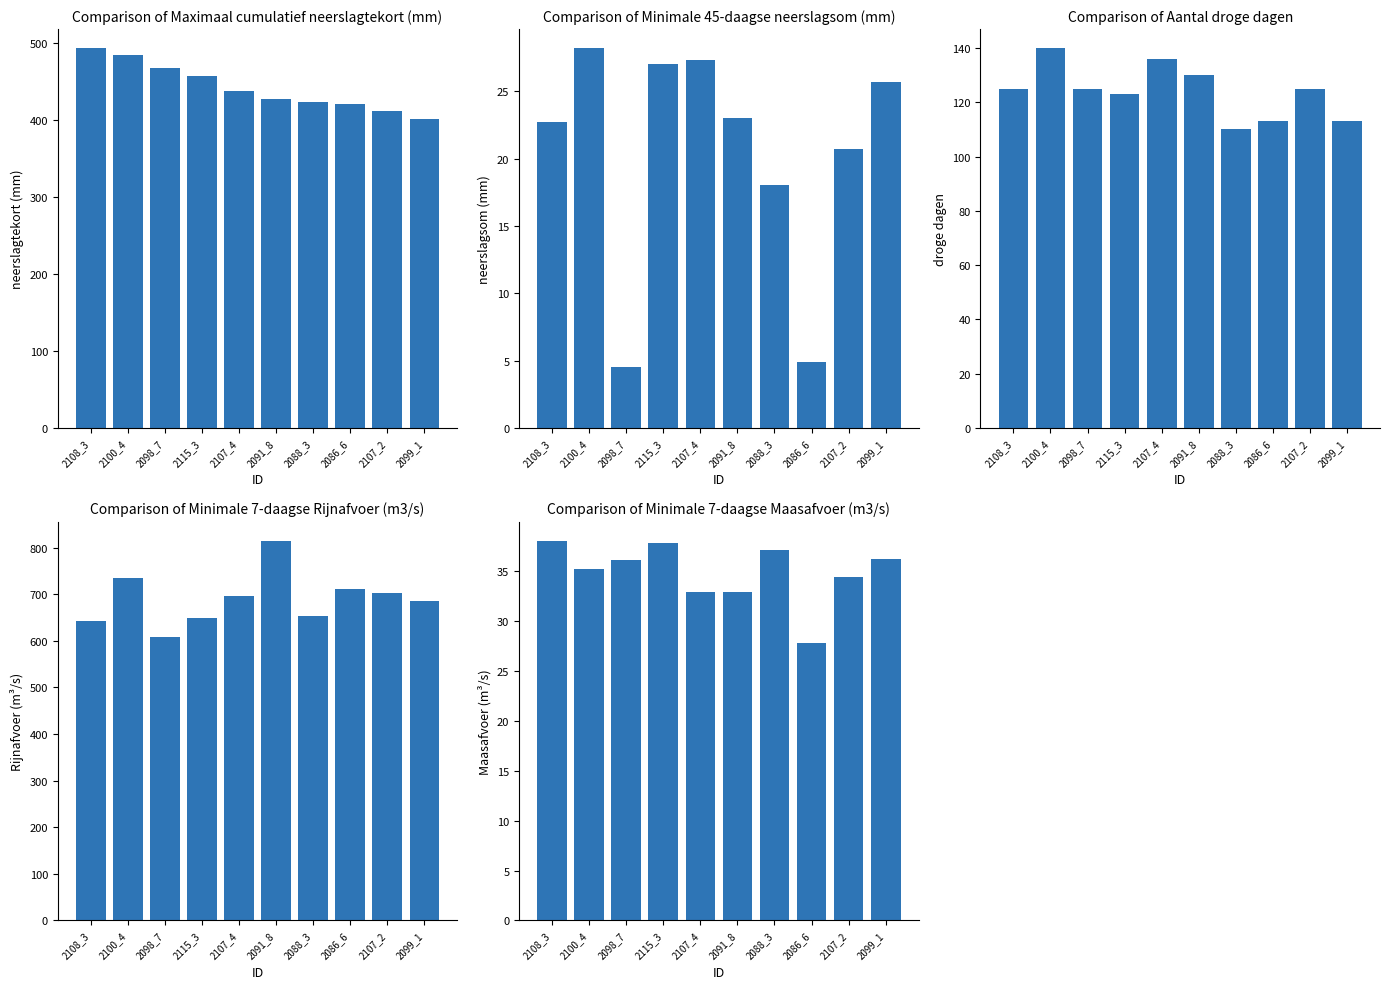

What is the lowest value of the Minimale 7-daagse Maasafvoer (m3/s) series?

27.8